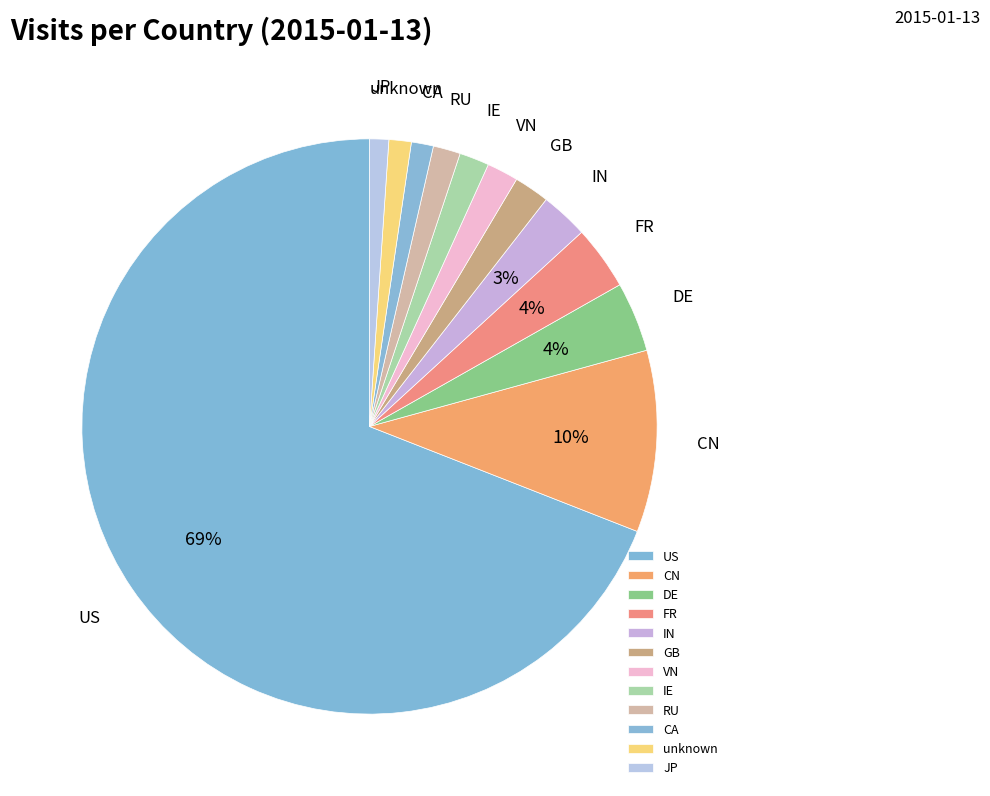

The CA slice represents 11% of the pie. True or false?

False